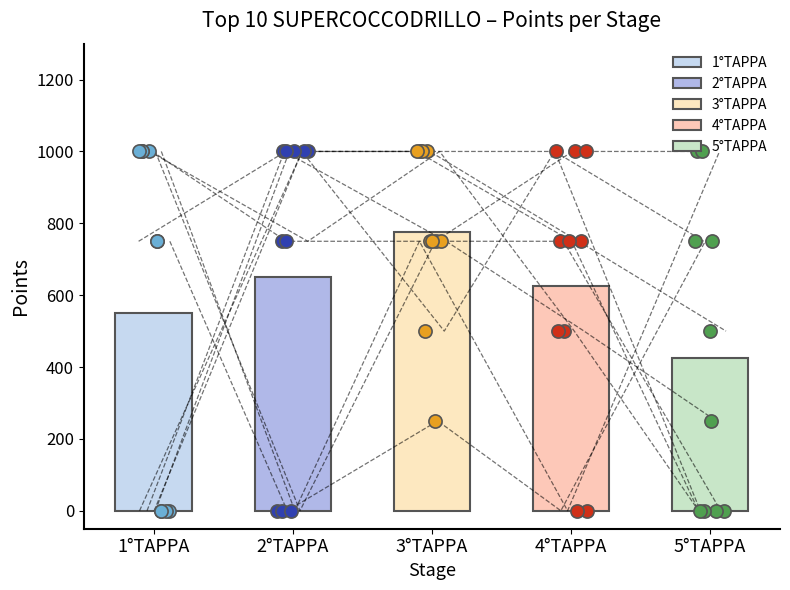

Which series reaches the maximum Y coordinate?

1°TAPPA